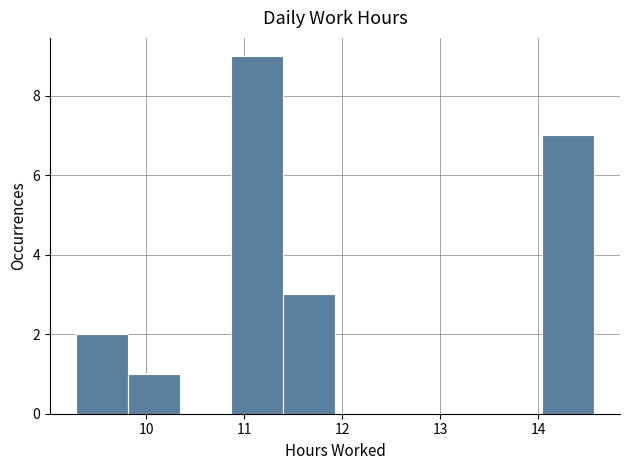

How tall is the bar that spans 9.3 to 9.8 on the x-axis? Neither the bar edges nor the heights are printed on the chart, so give them approximately, as read against the axes.

2